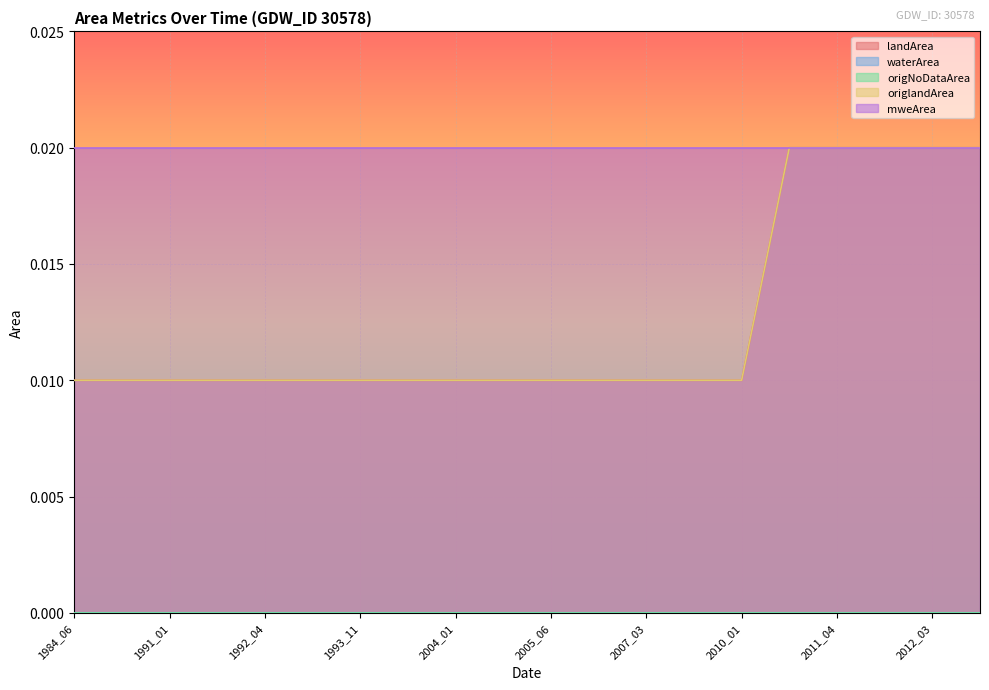

True or false: waterArea has more than 1 points higher than both neighbors.

False